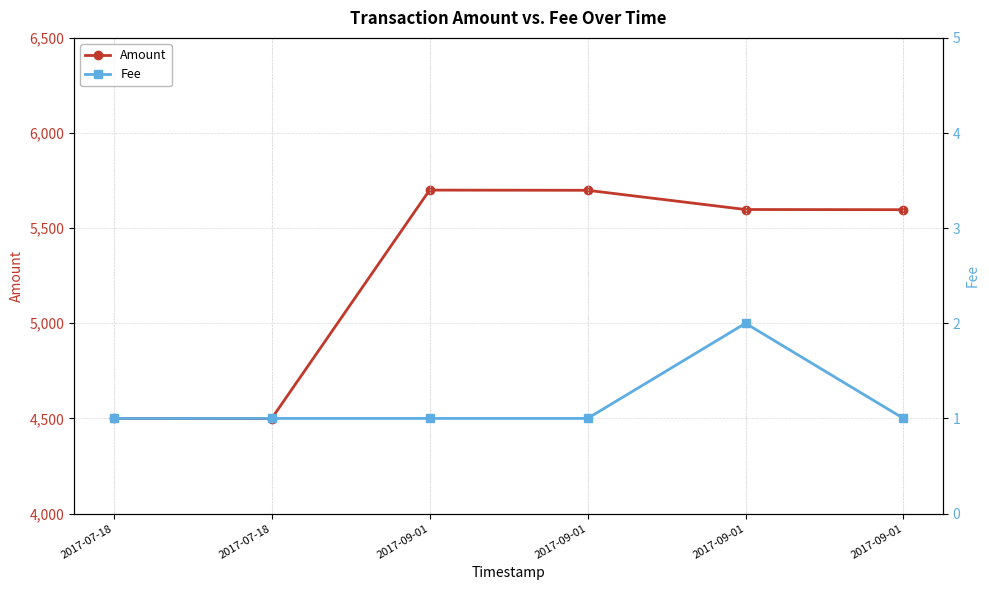

What is the average value of the Fee series?

1